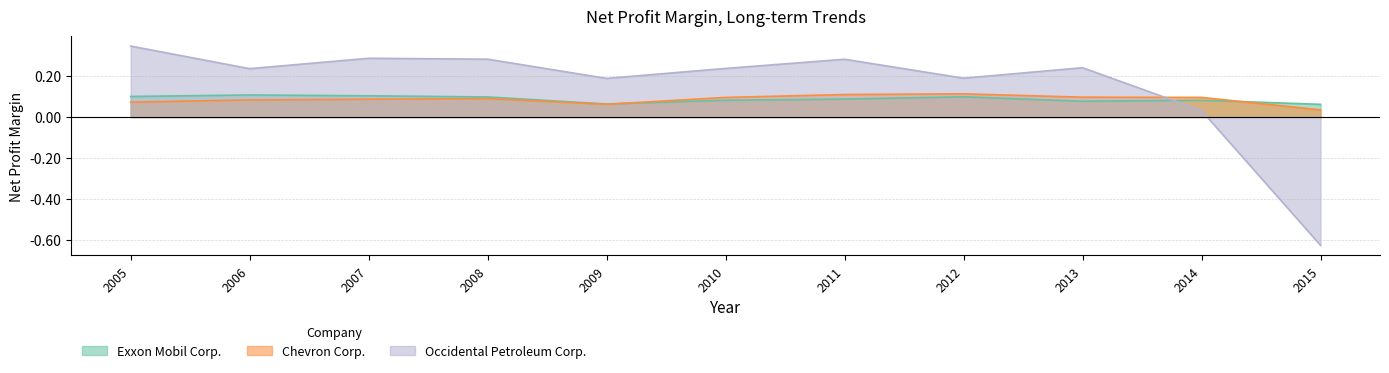

What is the sum of all Chevron Corp. values?

0.9